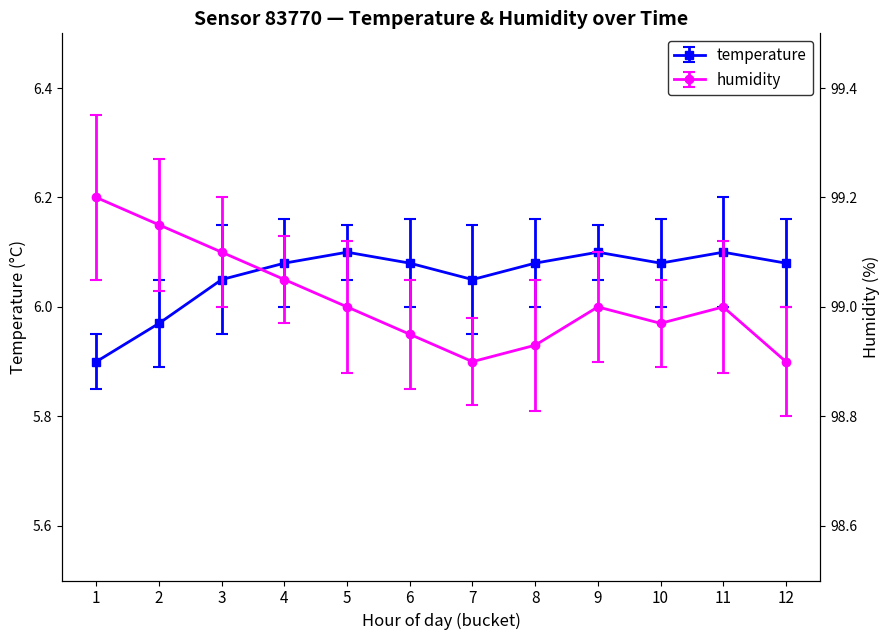

Does the chart have visible grid lines?

No